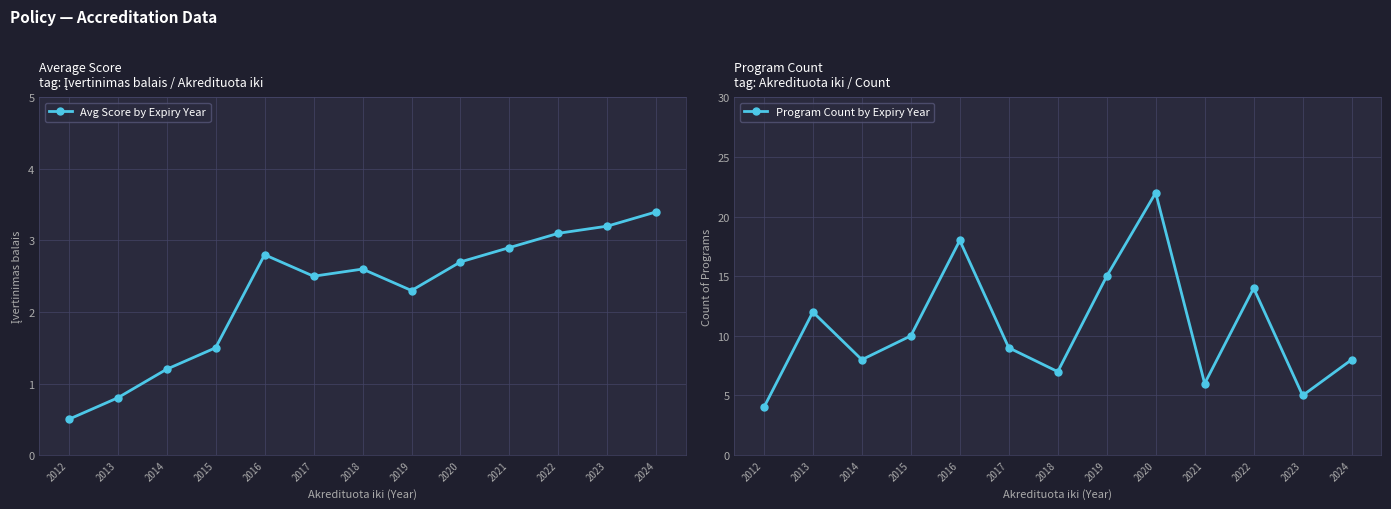

Where does the Program Count by Expiry Year series first go above 9?

2013